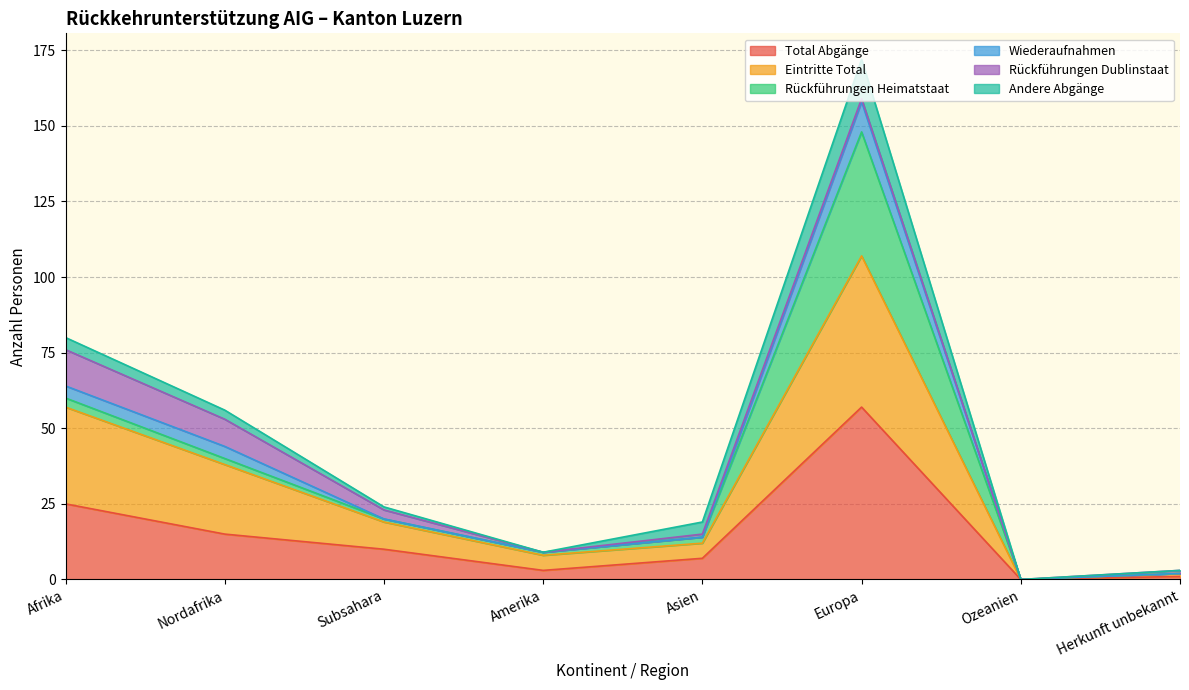

At which label is Wiederaufnahmen closest to 79?

Afrika